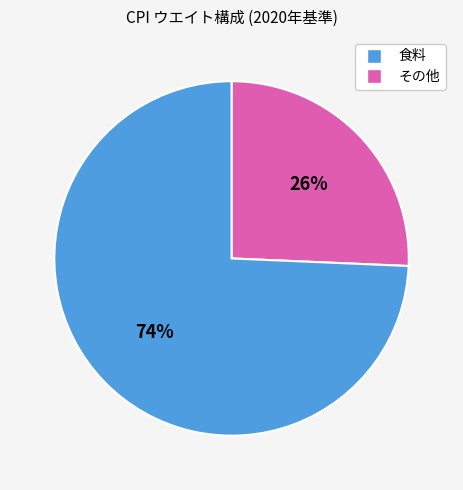

Is there a majority slice in this chart?

Yes